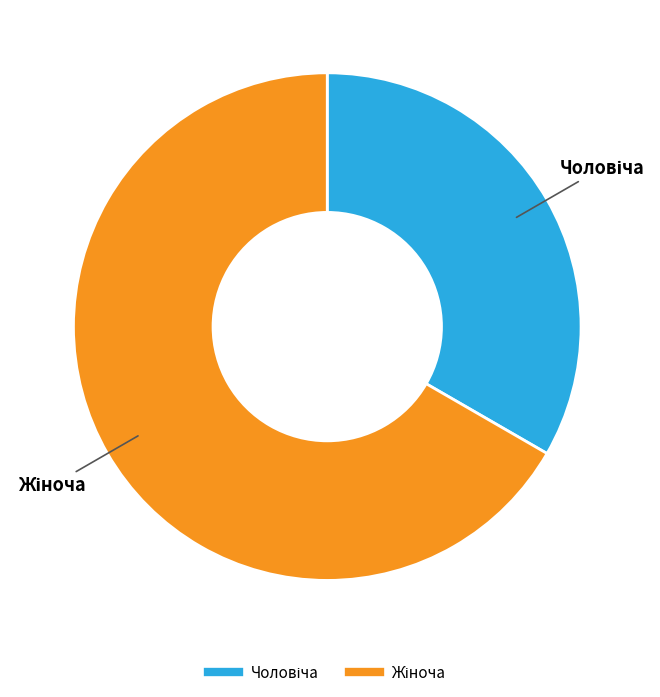

Is there any slice that represents more than half of the pie?

Yes